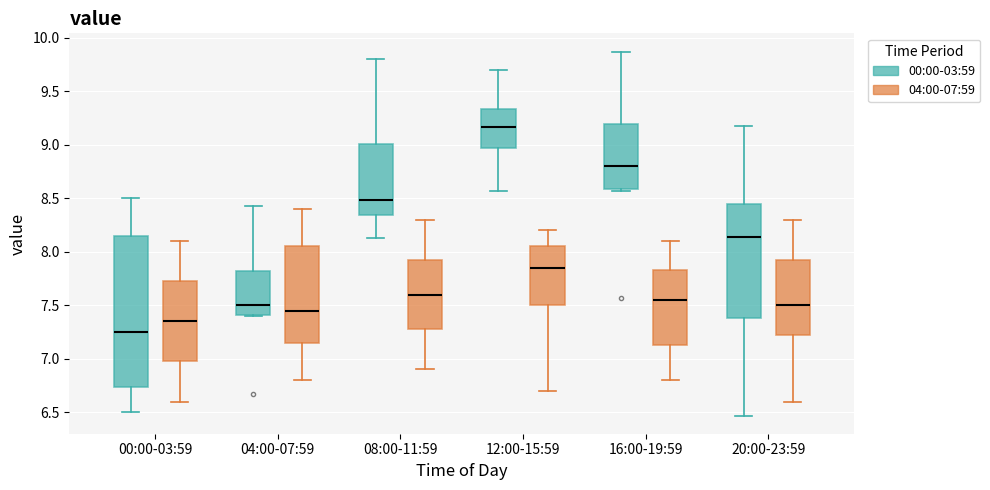

Reading left to right, transcribe this box plot: for each box, give where its median line is, the range the box spans, and where its two whiskers end, as read against the y-axis. The values are not printed on the chart, so give them approximately, as read against the axis.

00:00-03:59 (00:00-03:59): median 7.25, box 6.75 to 8.15, whiskers 6.50 to 8.50
00:00-03:59 (04:00-07:59): median 7.35, box 7.00 to 7.75, whiskers 6.60 to 8.10
04:00-07:59 (00:00-03:59): median 7.50, box 7.40 to 7.80, whiskers 7.40 to 8.45
04:00-07:59 (04:00-07:59): median 7.45, box 7.15 to 8.05, whiskers 6.80 to 8.40
08:00-11:59 (00:00-03:59): median 8.50, box 8.35 to 9.00, whiskers 8.15 to 9.80
08:00-11:59 (04:00-07:59): median 7.60, box 7.30 to 7.95, whiskers 6.90 to 8.30
12:00-15:59 (00:00-03:59): median 9.15, box 8.95 to 9.35, whiskers 8.55 to 9.70
12:00-15:59 (04:00-07:59): median 7.85, box 7.50 to 8.05, whiskers 6.70 to 8.20
16:00-19:59 (00:00-03:59): median 8.80, box 8.60 to 9.20, whiskers 8.55 to 9.85
16:00-19:59 (04:00-07:59): median 7.55, box 7.15 to 7.85, whiskers 6.80 to 8.10
20:00-23:59 (00:00-03:59): median 8.15, box 7.40 to 8.45, whiskers 6.45 to 9.15
20:00-23:59 (04:00-07:59): median 7.50, box 7.25 to 7.95, whiskers 6.60 to 8.30